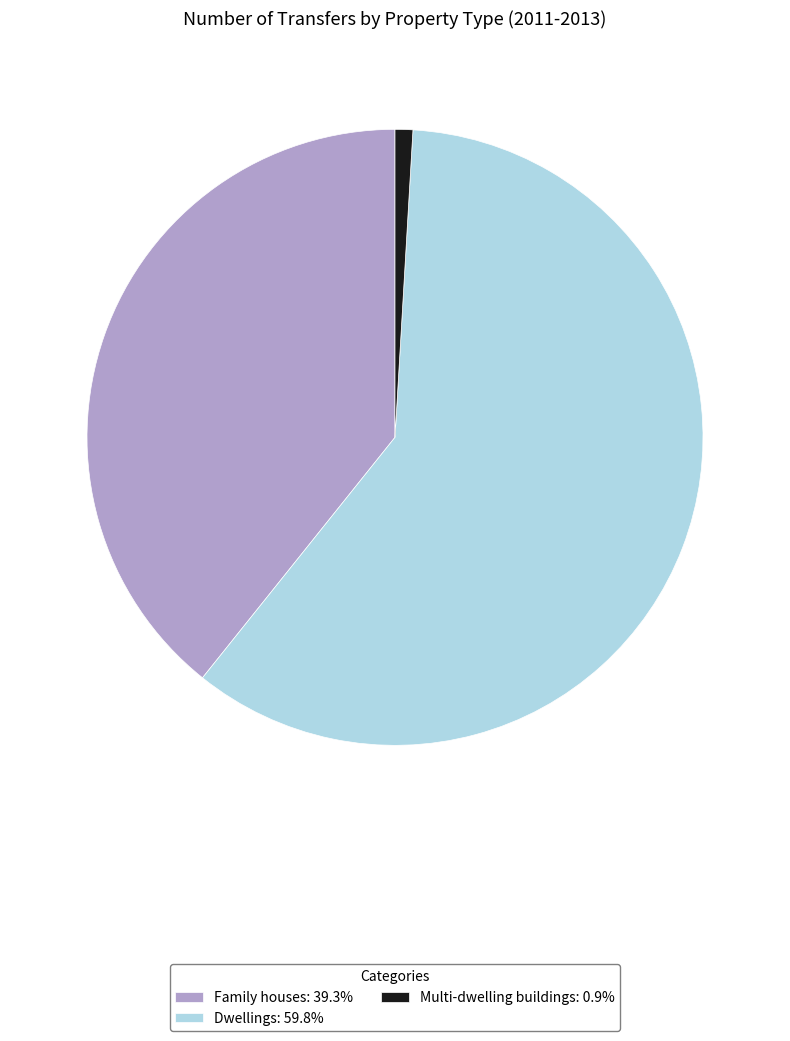

Which category has the biggest portion of the pie?

Dwellings